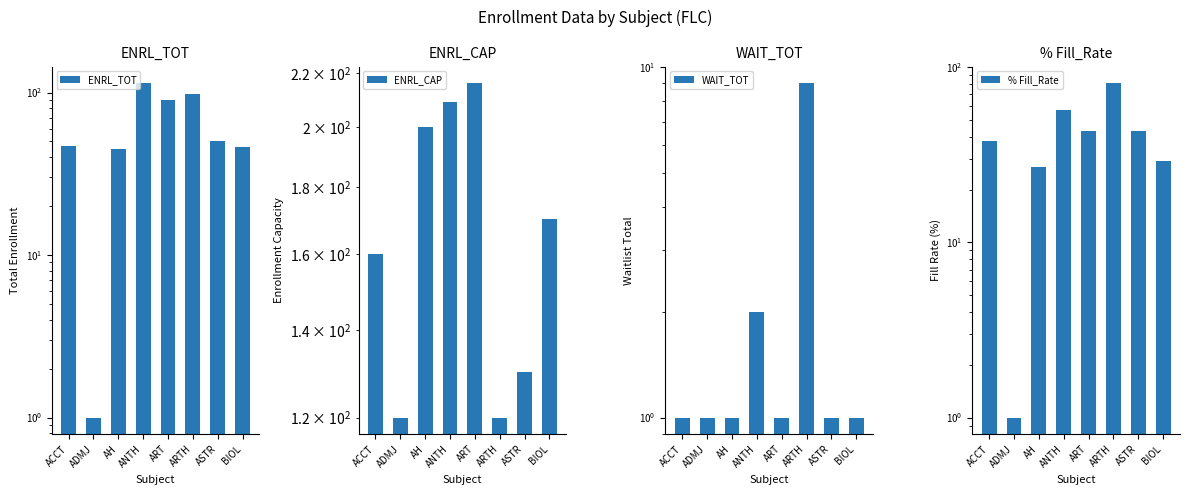

Count the number of categories in the chart.

8